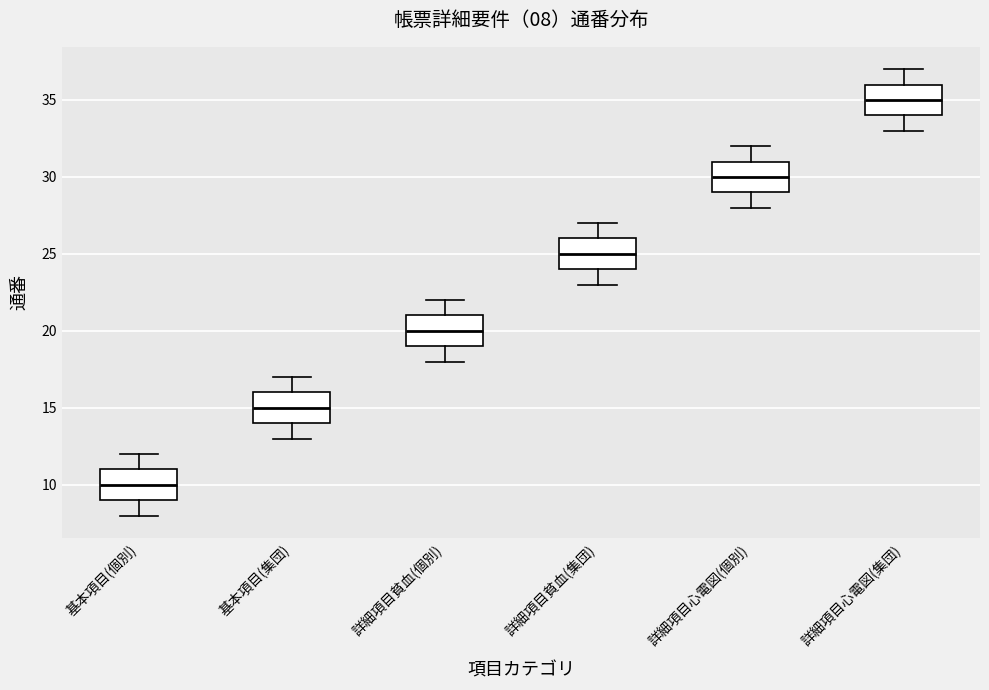

Which box's median line is the lowest?

基本項目(個別)